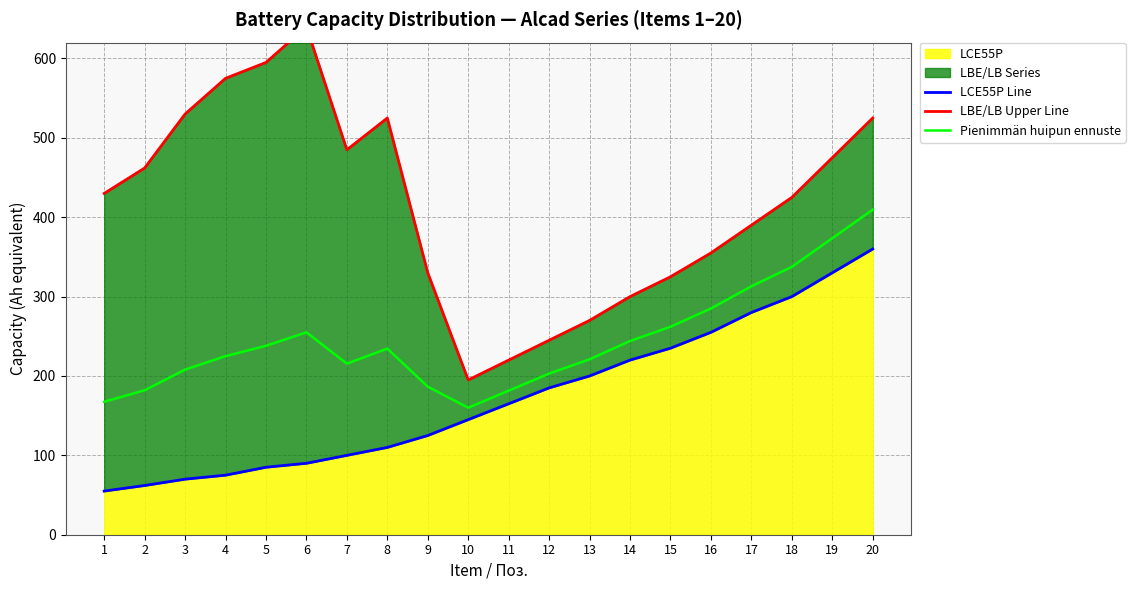

What is the difference between the LBE/LB Upper Line values at 18 and 4?

150.0